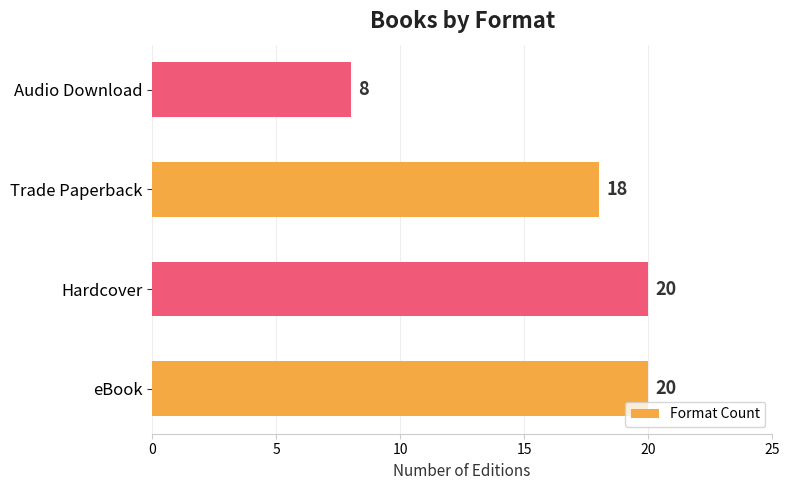

Between Audio Download and eBook, which is larger?

eBook